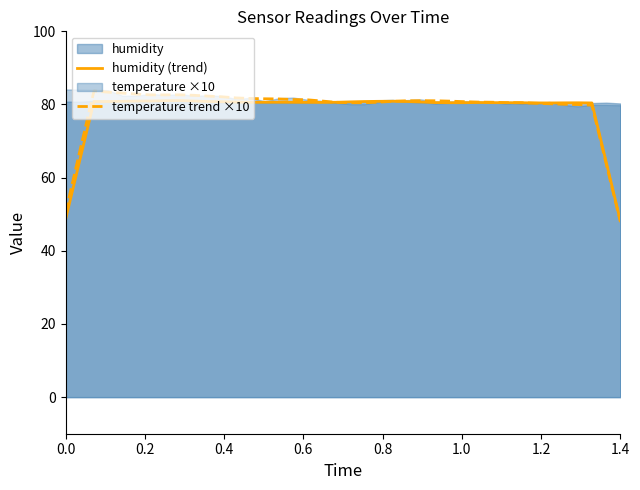

What is the minimum value for temperature trend ×10?

47.9